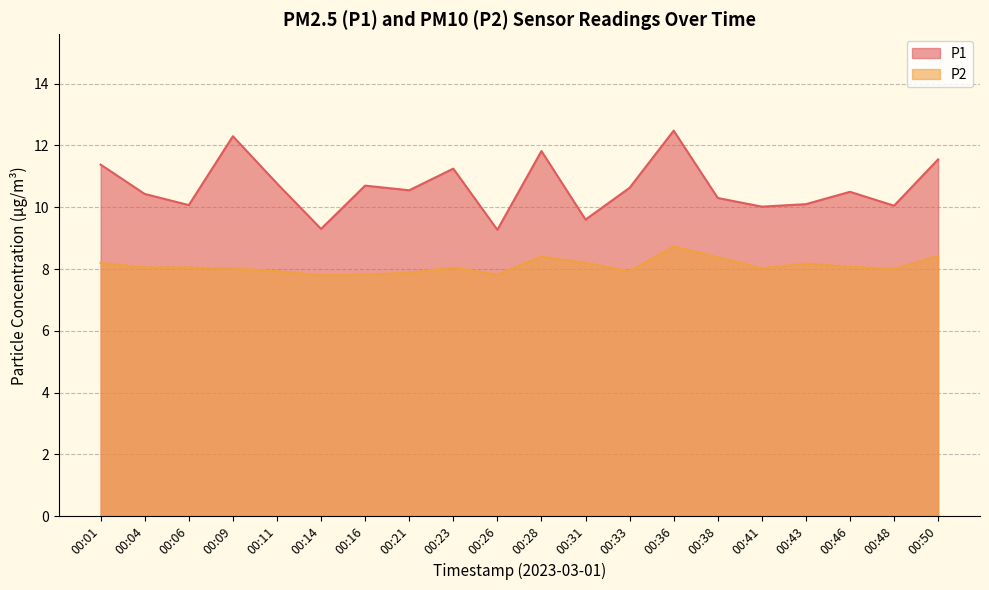

True or false: P1 and P2 intersect in this chart.

False